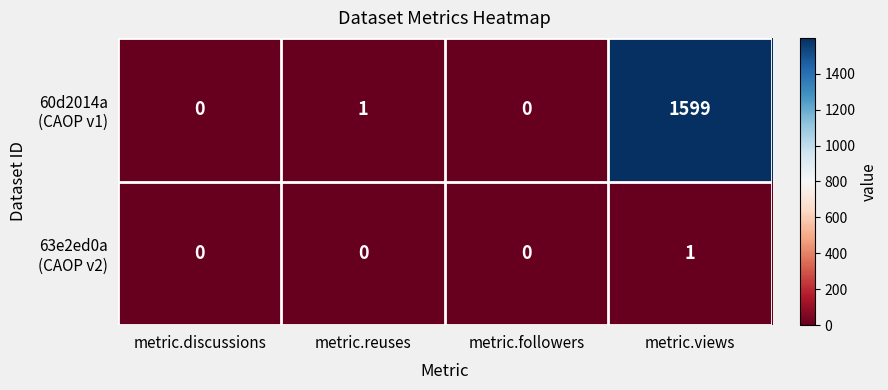

At which category is the sum across all series the highest?

metric.views